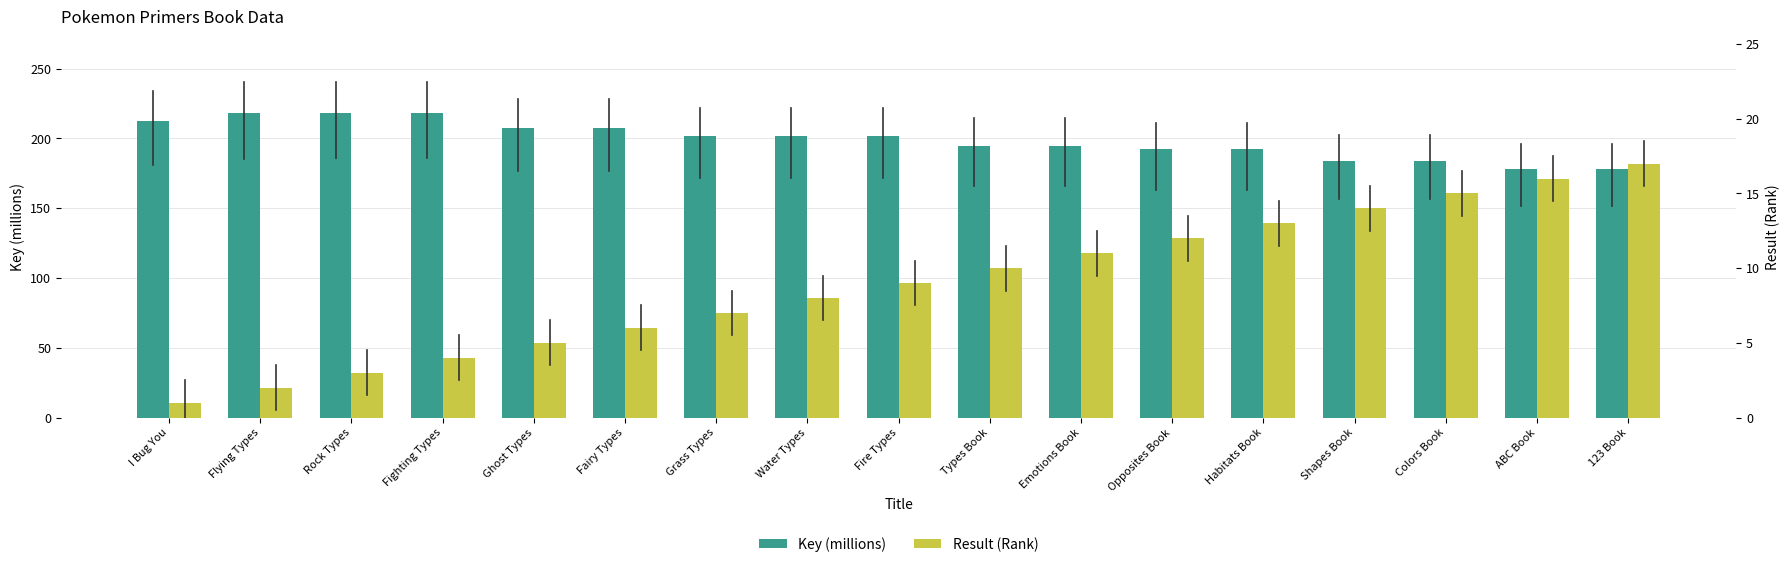

True or false: Result (Rank) has a value of 0.3 at I Bug You.

False